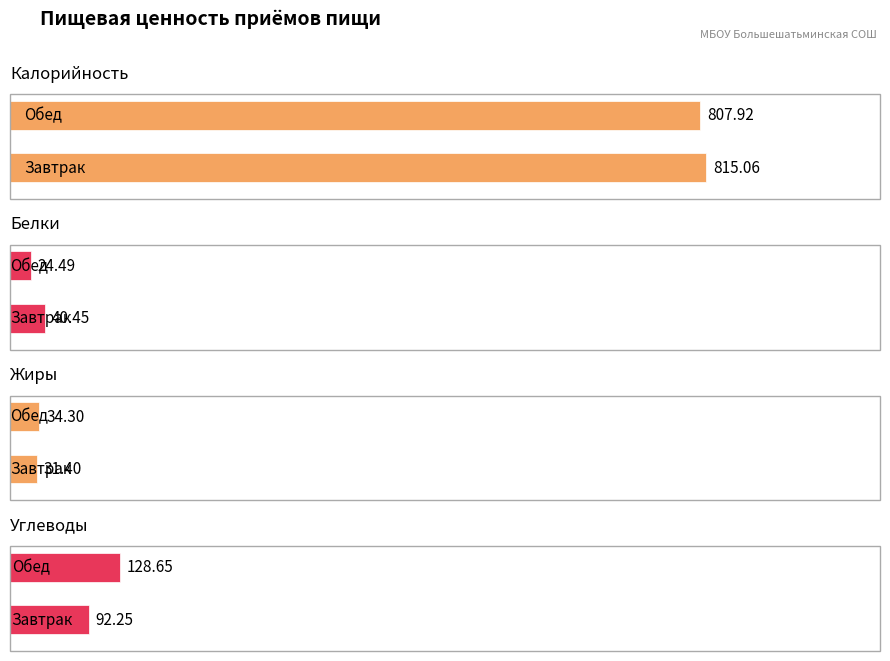

What position from the right is Завтрак?

2